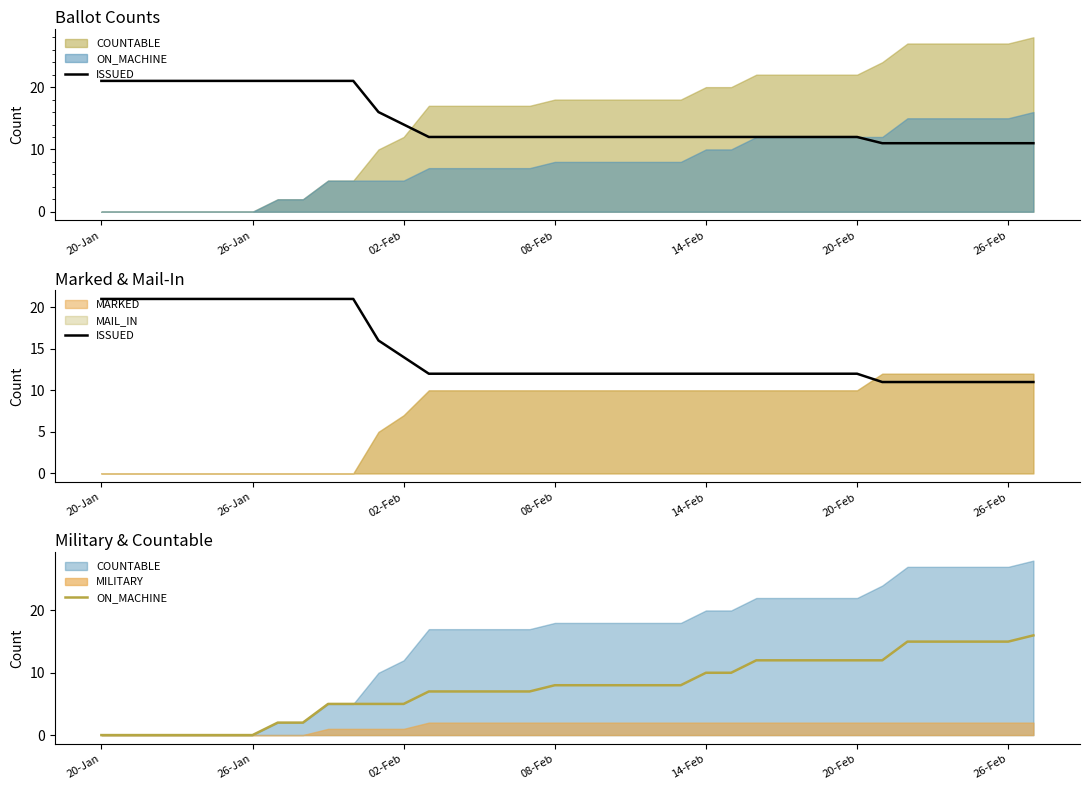

What is the highest value of the ON_MACHINE series?

16